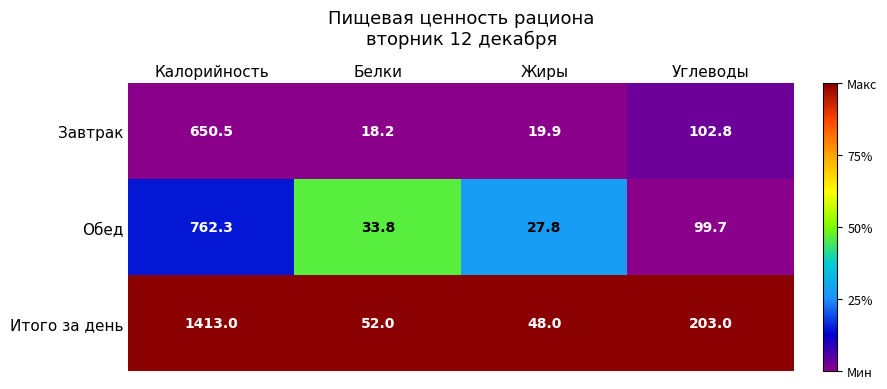

Reading right to left, extract all data points from this chart.

Завтрак: 102.8	19.9	18.2	650.5
Обед: 99.7	27.8	33.8	762.3
Итого за день: 203.0	48.0	52.0	1413.0